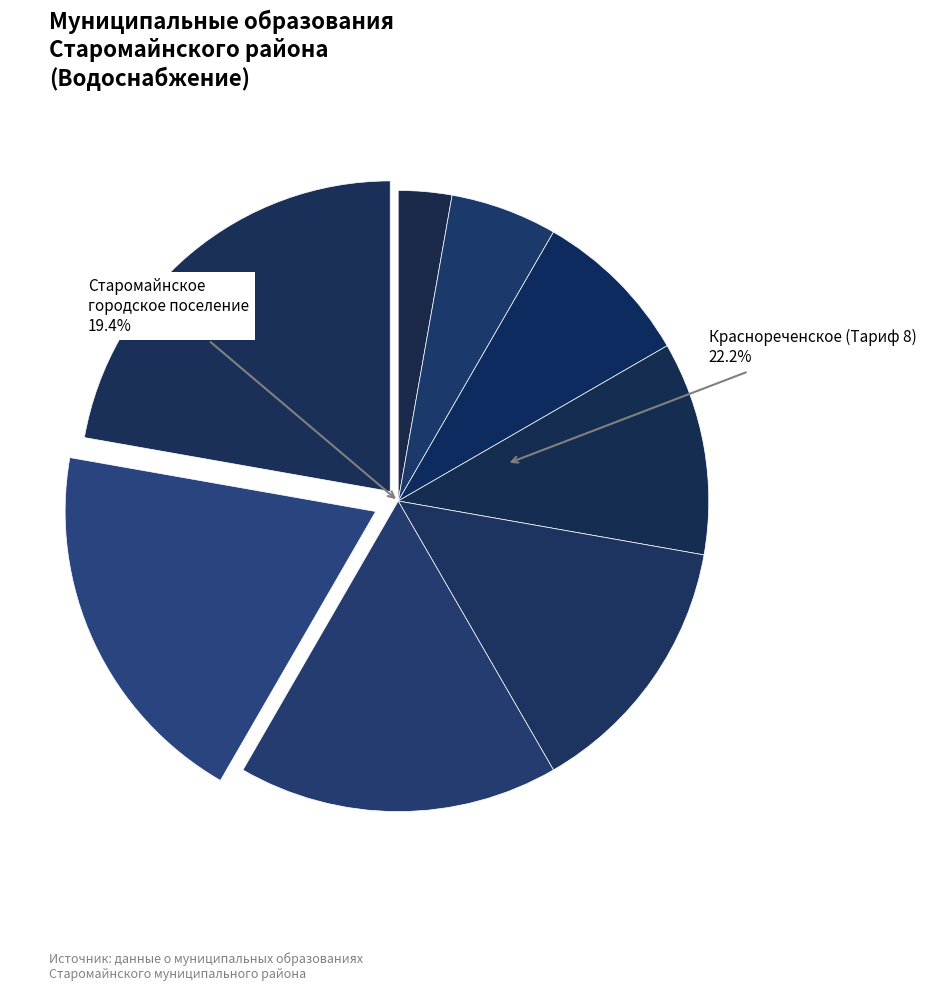

Combined, do Прибрежненское and Урайкинское account for over 50%?

No